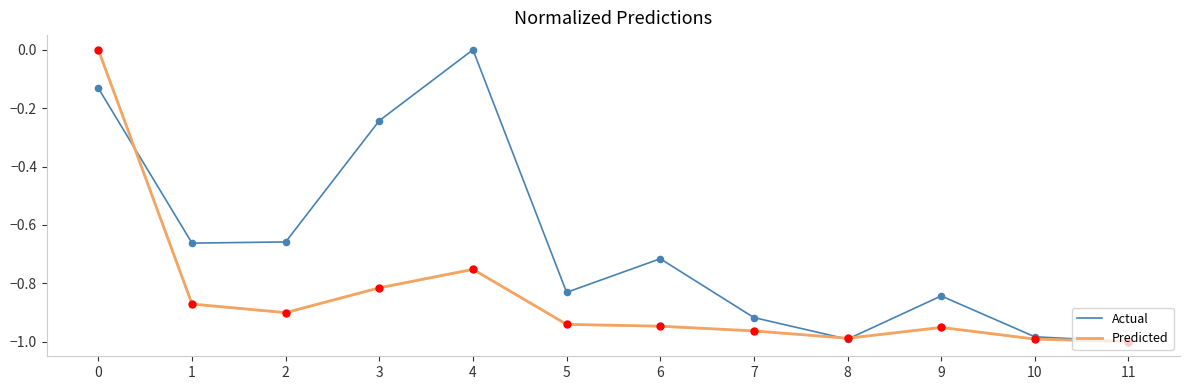

Which series reaches the maximum Y coordinate?

Actual